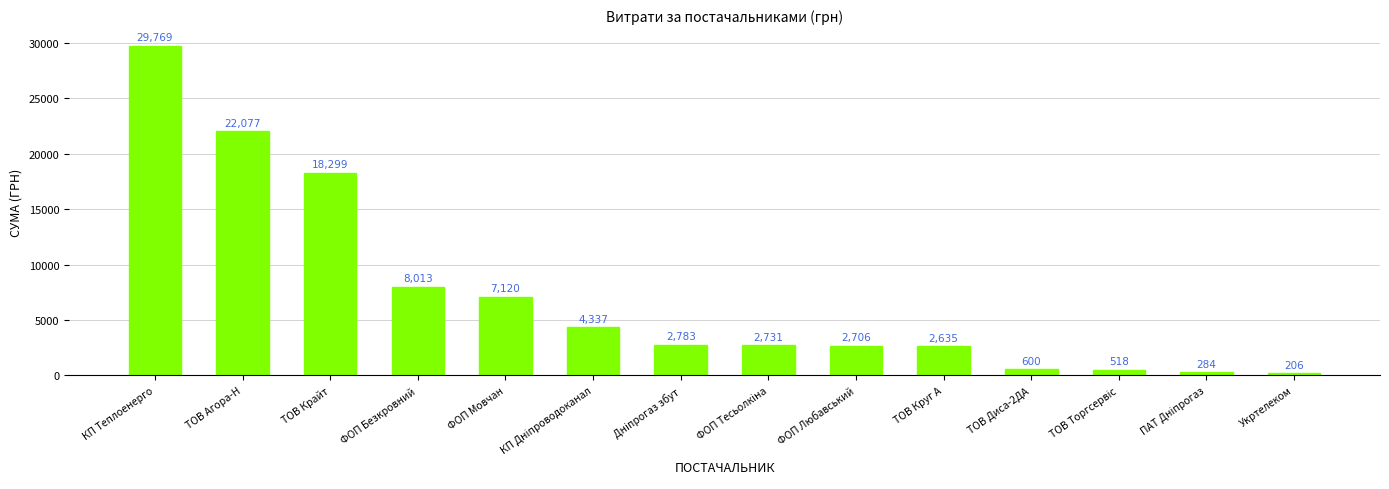

What is the difference between the maximum and minimum values?

29563.0